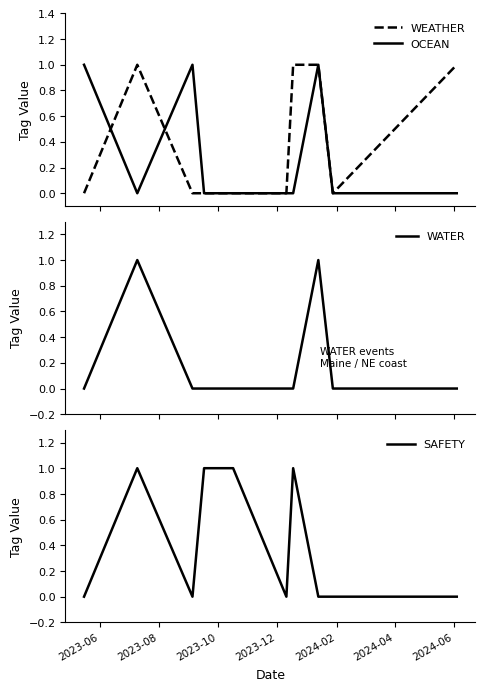

How many interior local peaks does the WATER series have?

2